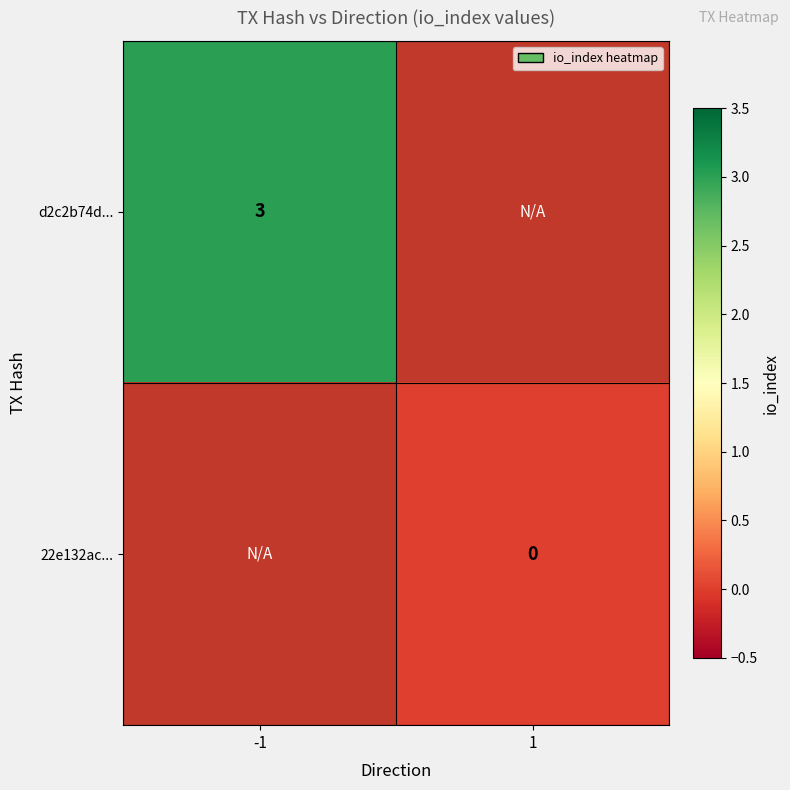

The value of d2c2b74d... at -1 is 3. True or false?

True